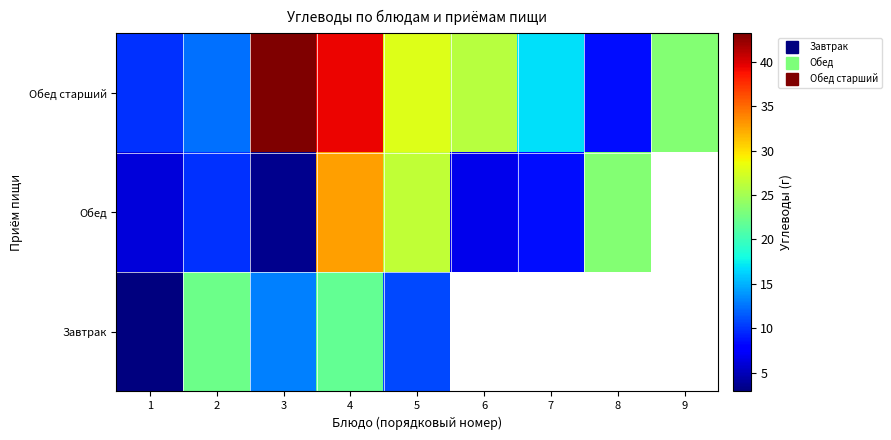

The Обед старший series shows 17.8 at 1. True or false?

False